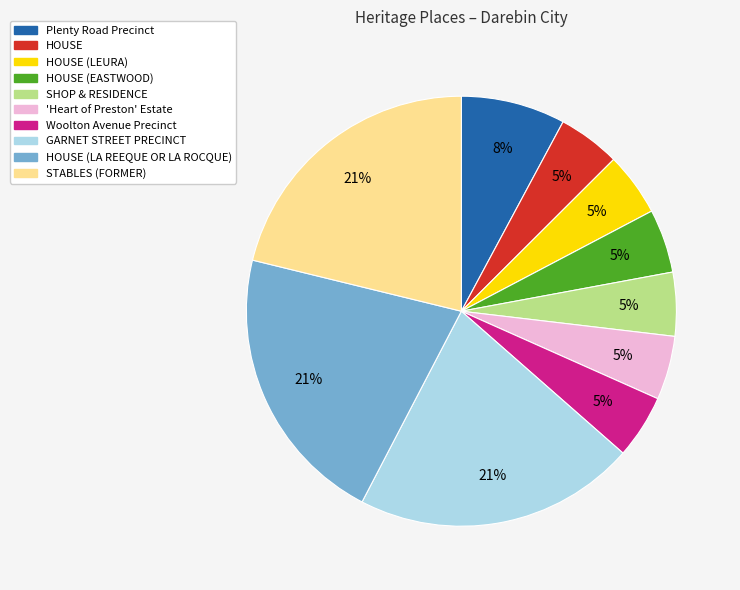

To the nearest percent, what is the average slice percentage?

10%